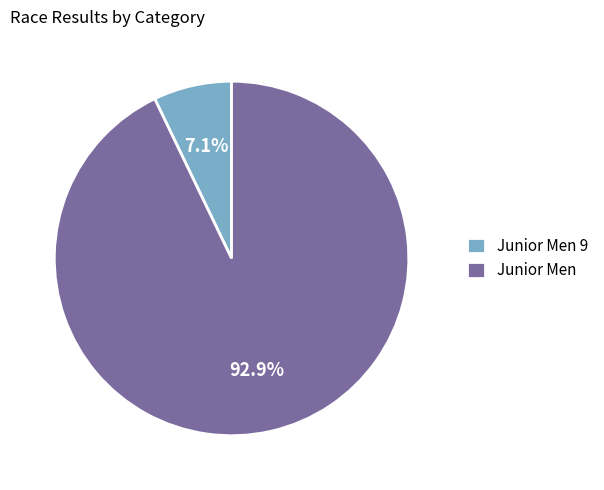

Is it true that Junior Men is 78% of the pie?

False